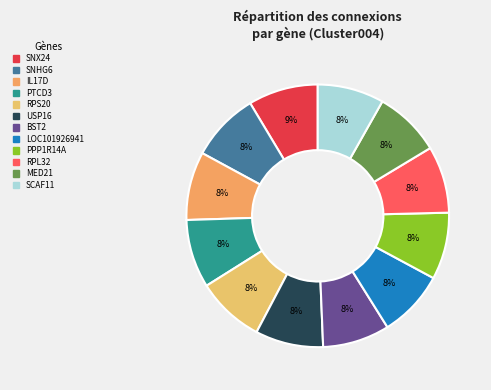

Count the number of slices in the pie.

12